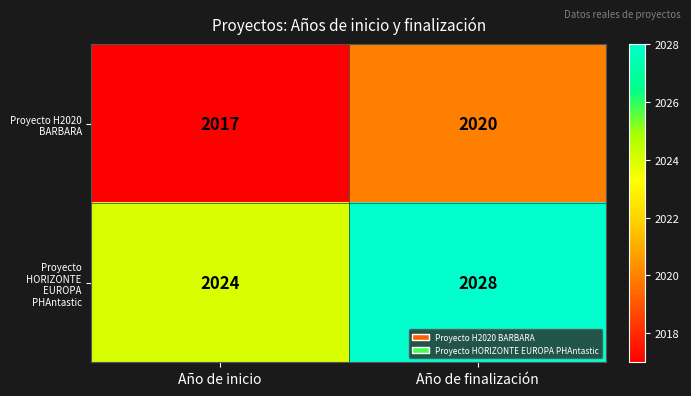

Which series changed the most between Año de inicio and Año de finalización?

Proyecto HORIZONTE EUROPA PHAntastic